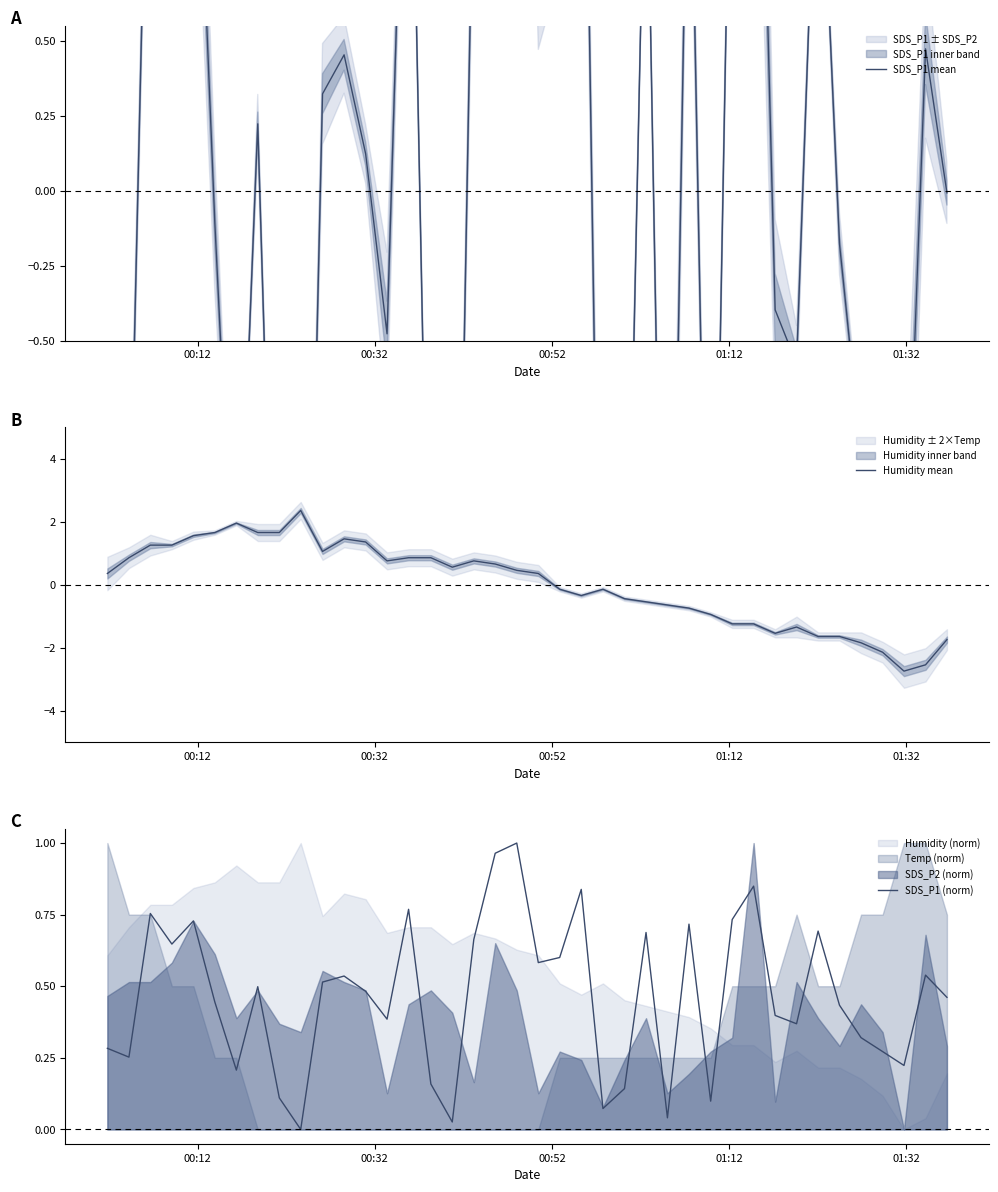

What is the highest value of the Humidity mean series?

2.4